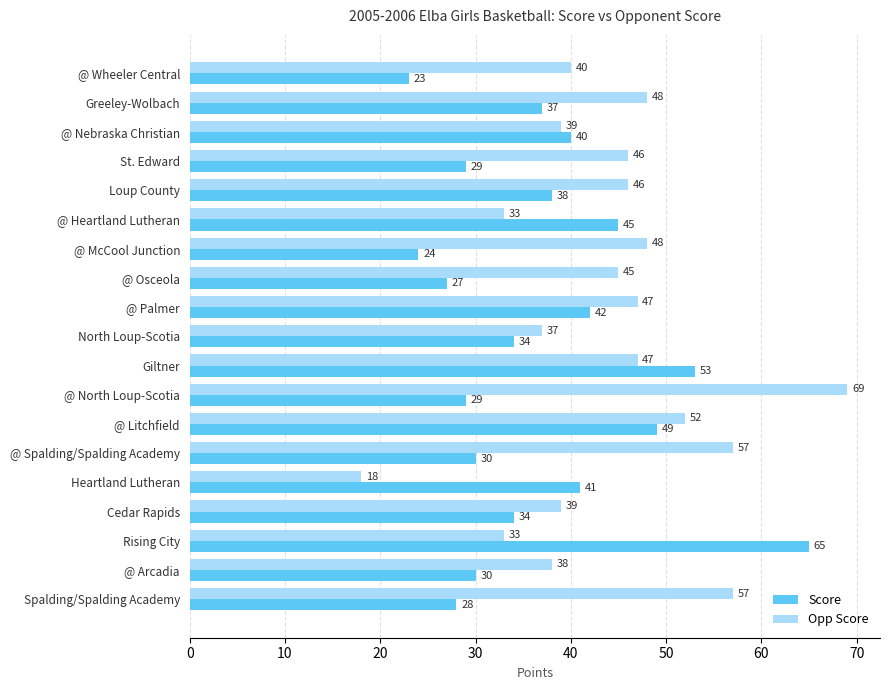

Which label corresponds to the smallest value in the chart?

Heartland Lutheran